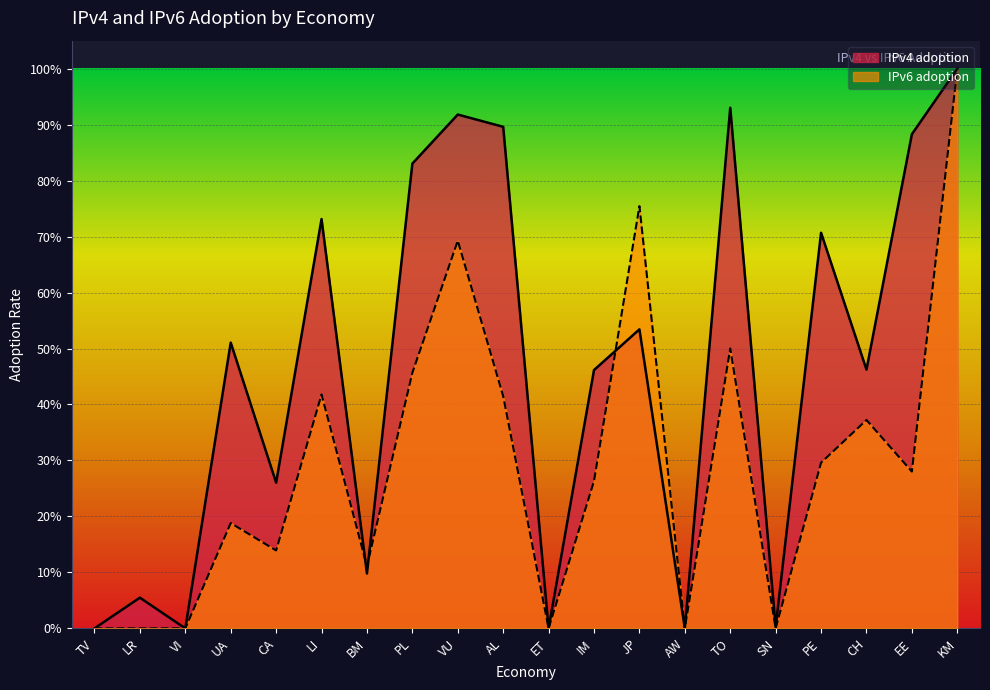

At which label is IPv6 adoption closest to 0?

TV